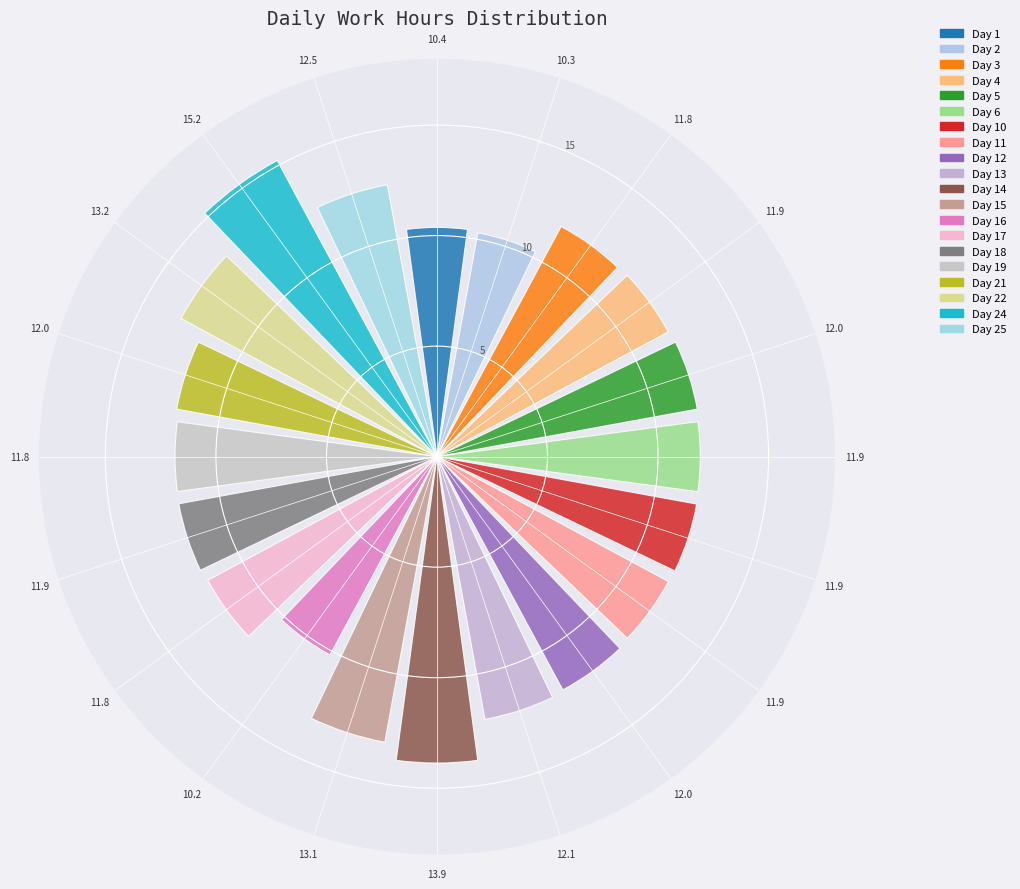

How many values exceed 11?

17